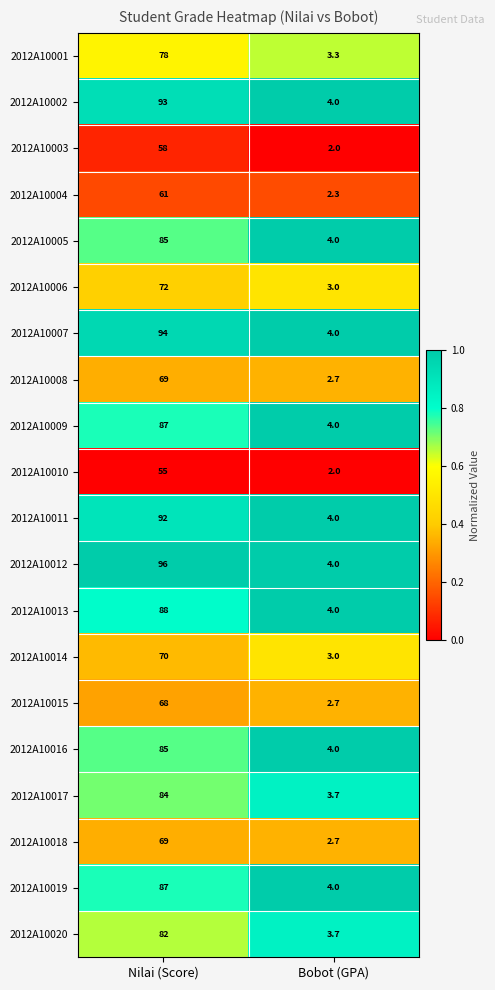

Which series has the largest range (max minus min)?

2012A10012